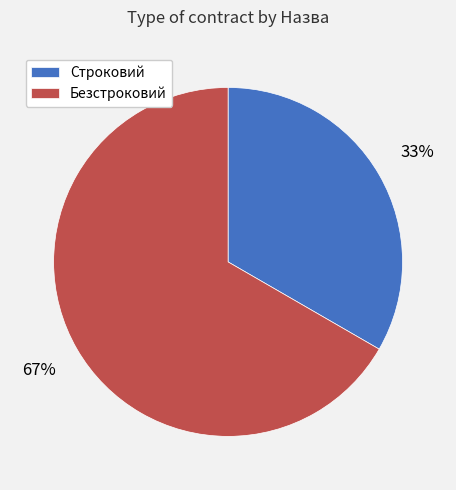

To the nearest percent, what portion does Строковий represent?

33%